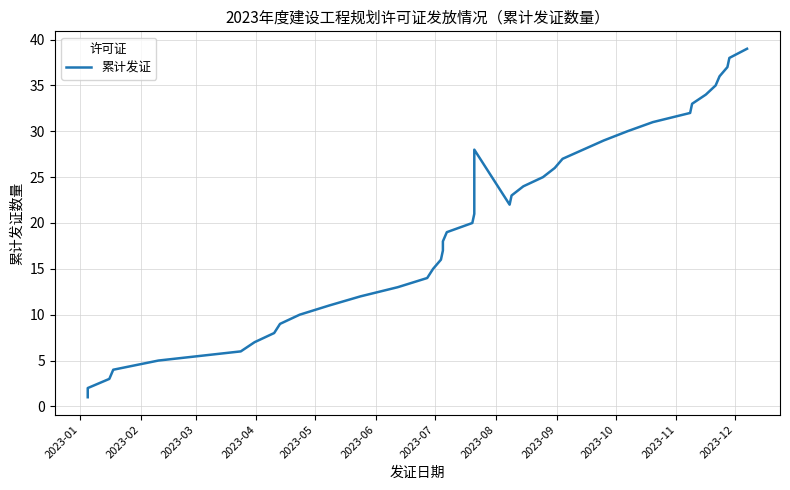

Which label corresponds to the smallest value in the chart?

2023-01